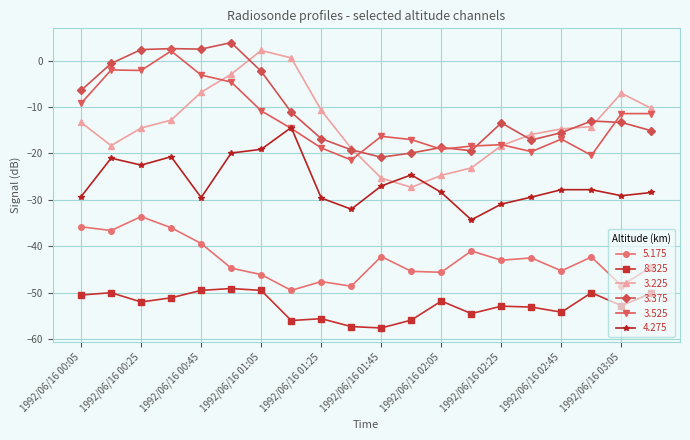

True or false: 8.325 and 3.525 intersect in this chart.

False